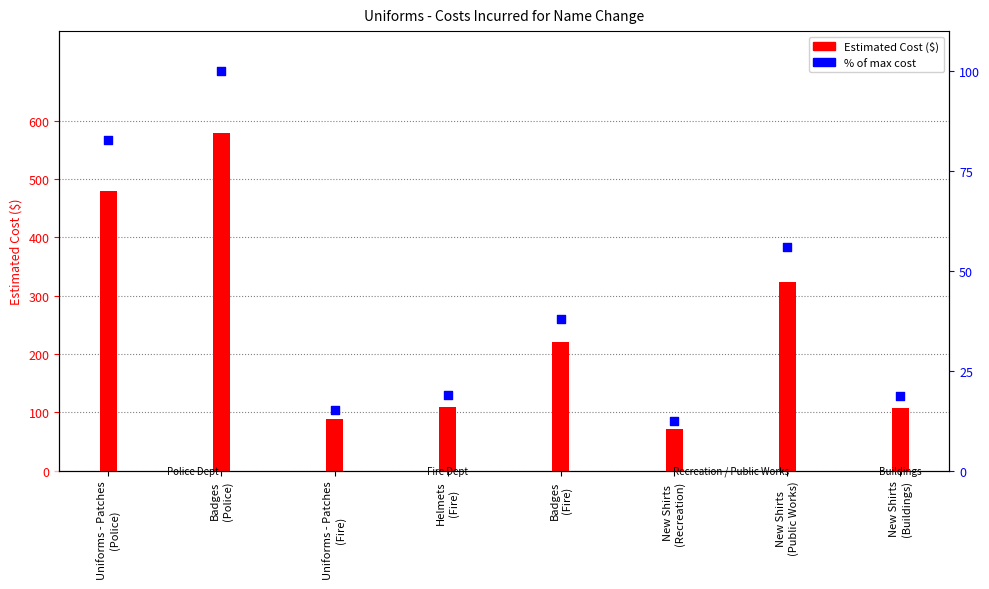

What is the total value across all series at Badges
(Fire)?

257.9